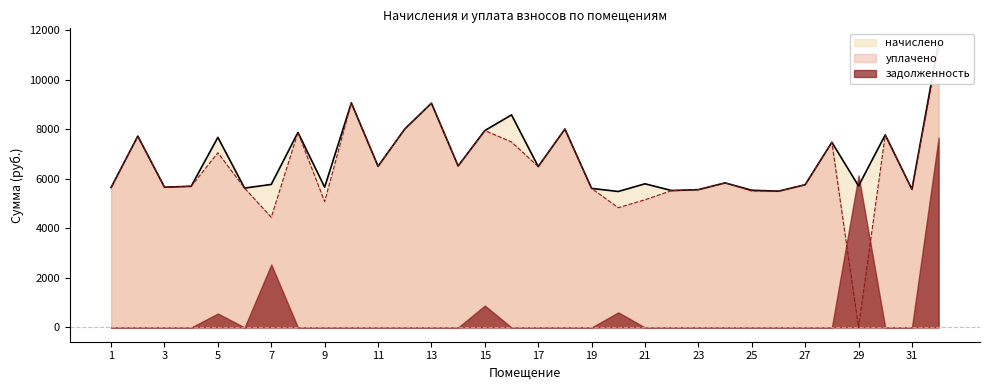

At which label does уплачено reach its minimum?

29